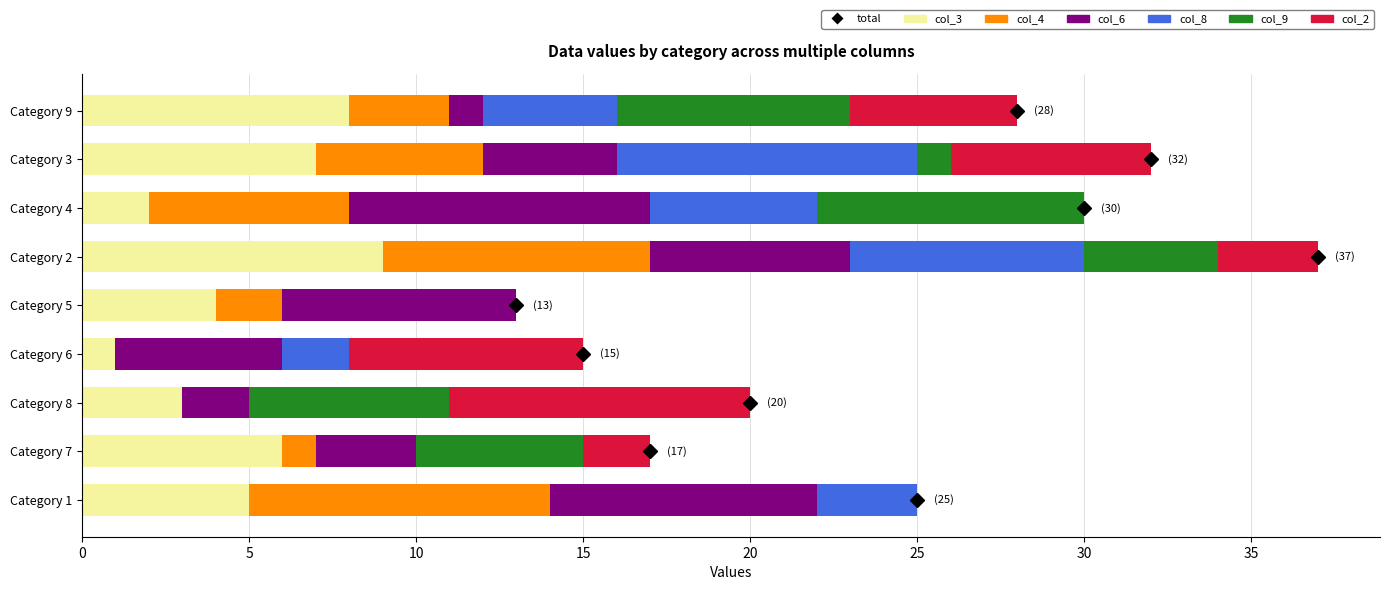

At which category is the sum across all series the highest?

Category 2